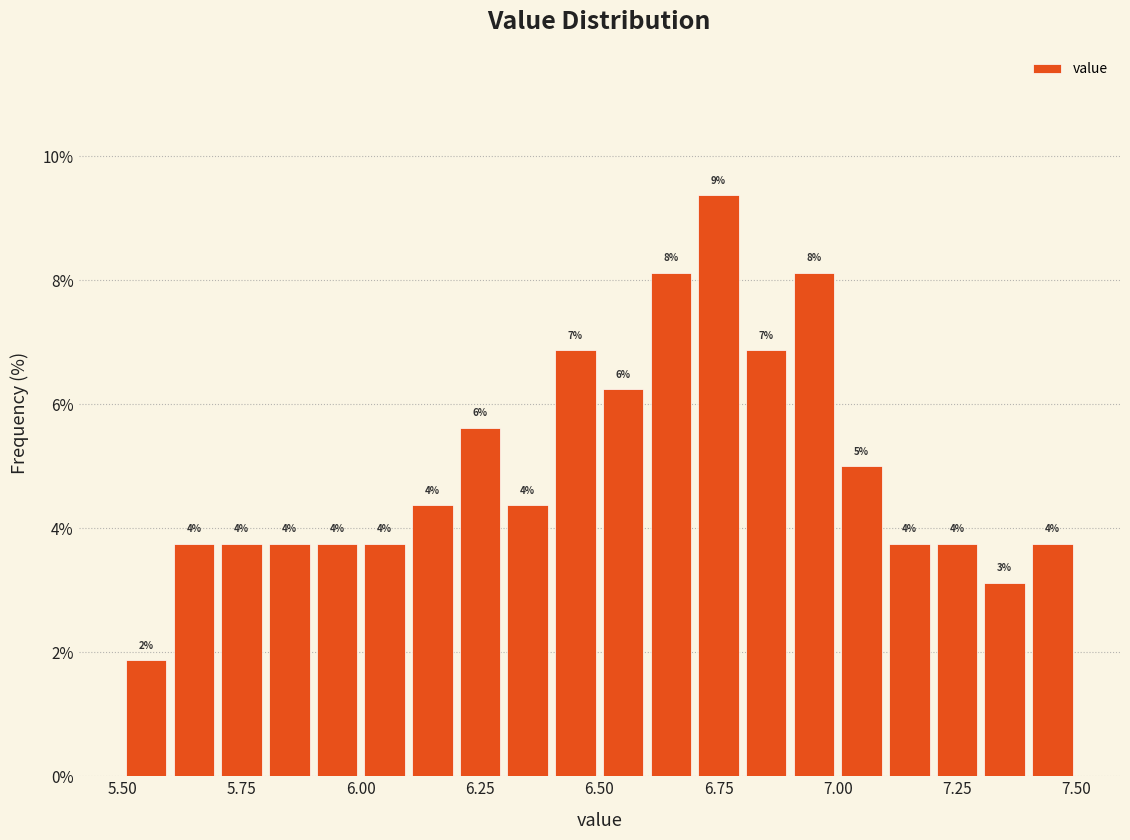

Read against the x-axis, roughly where is the centre of the tallest bar?

6.75